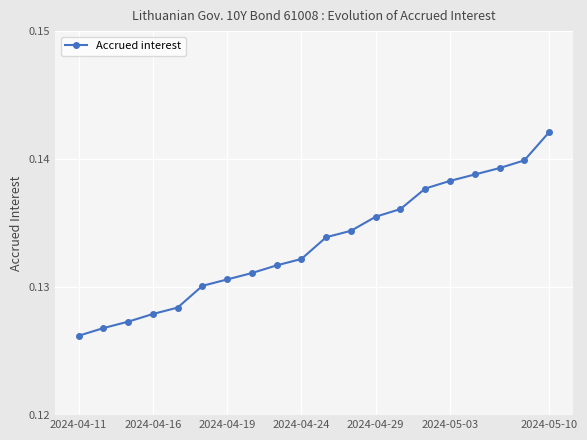

How many values are between 0 and 1?

20